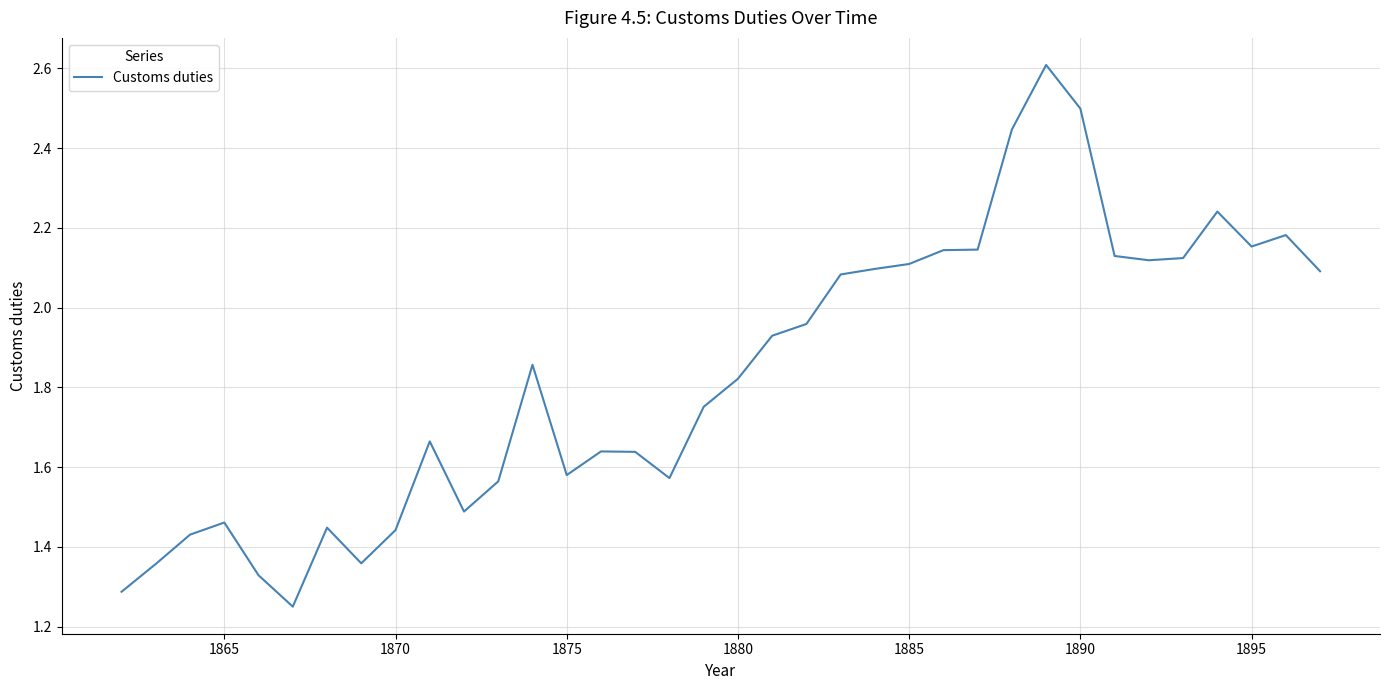

What is the maximum value shown in the chart?

2.6